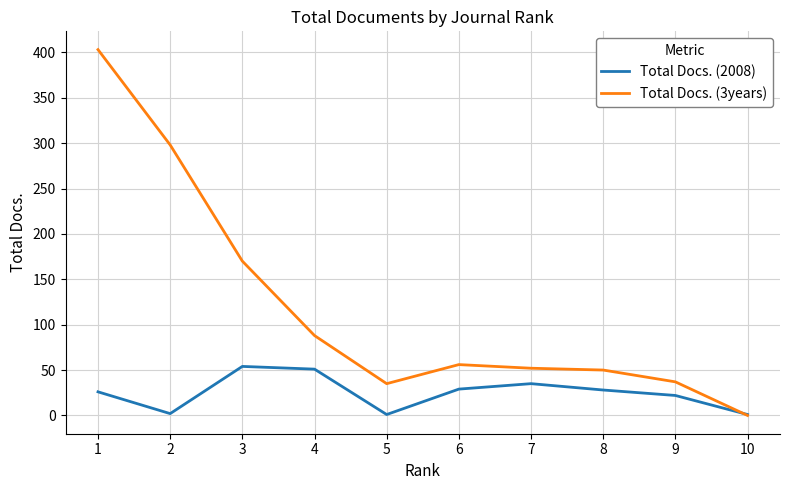

Does the chart display data point markers on the line(s)?

No